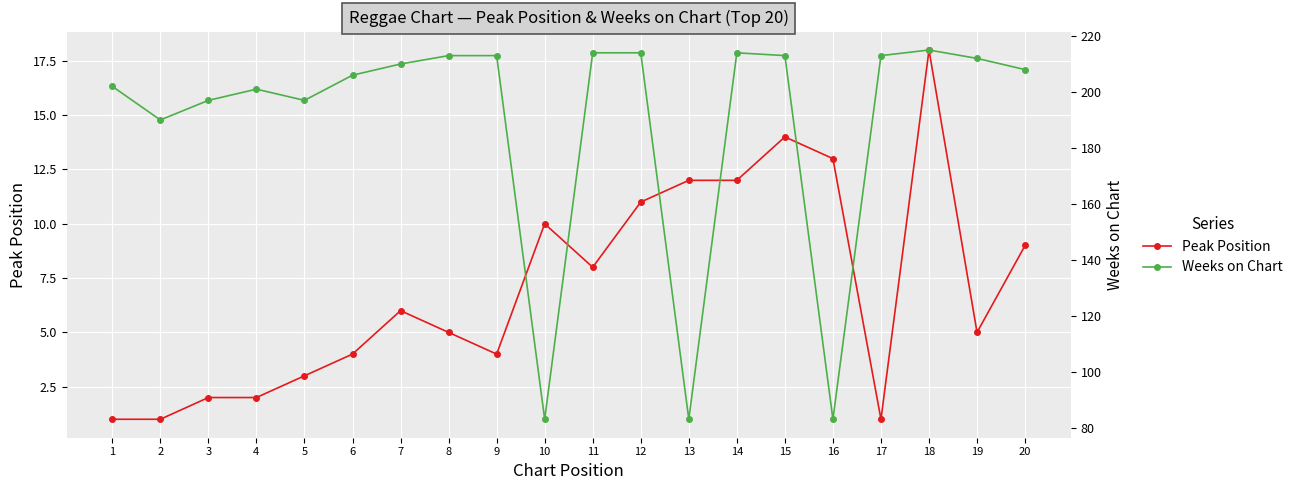

Reading right to left, what are all the values shown in this chart?

Peak Position: 9	5	18	1	13	14	12	12	11	8	10	4	5	6	4	3	2	2	1	1
Weeks on Chart: 208	212	215	213	83	213	214	83	214	214	83	213	213	210	206	197	201	197	190	202